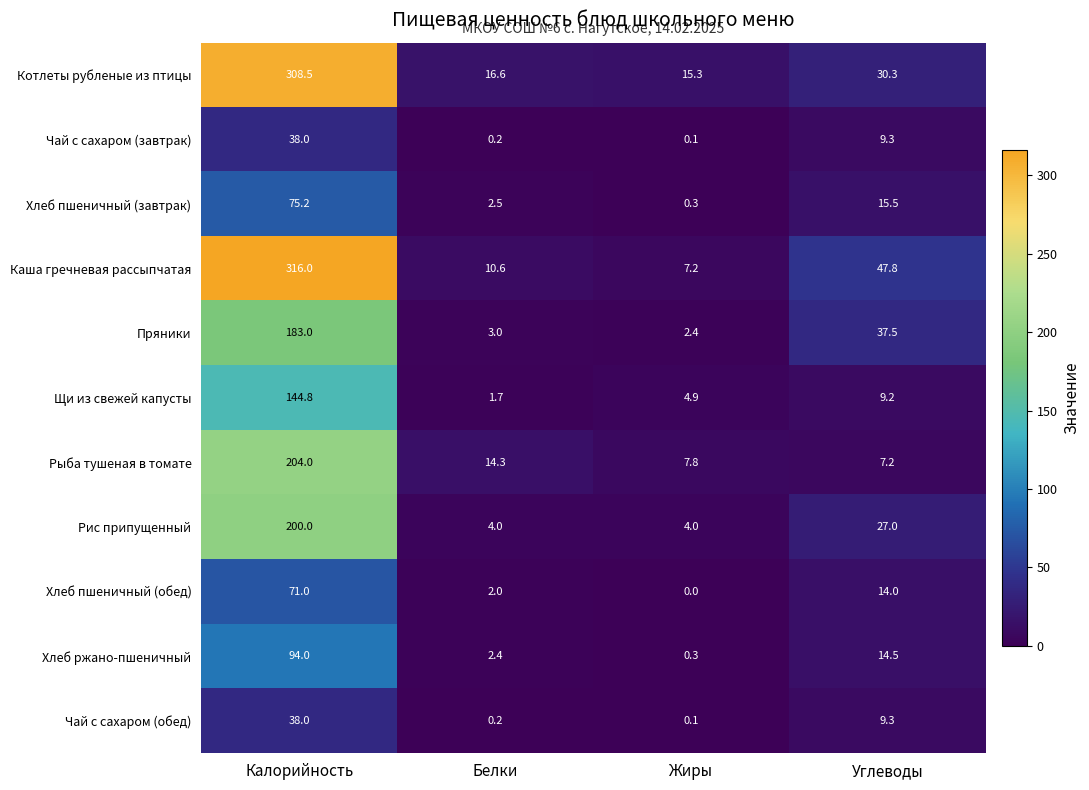

Rank the categories by Хлеб ржано-пшеничный value from highest to lowest.

Калорийность, Углеводы, Белки, Жиры